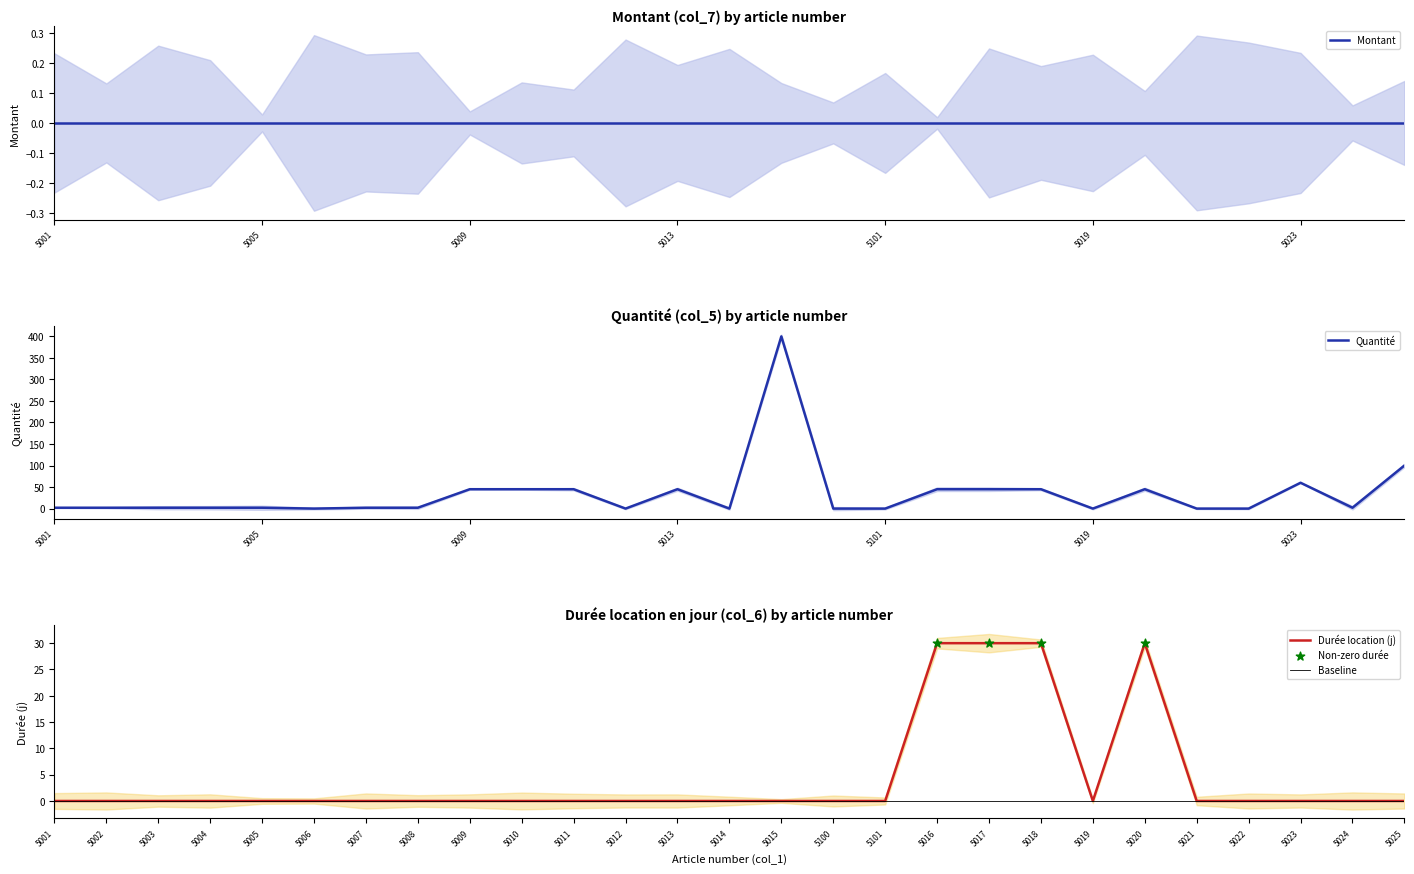

At how many categories does at least one series exceed 104?

1